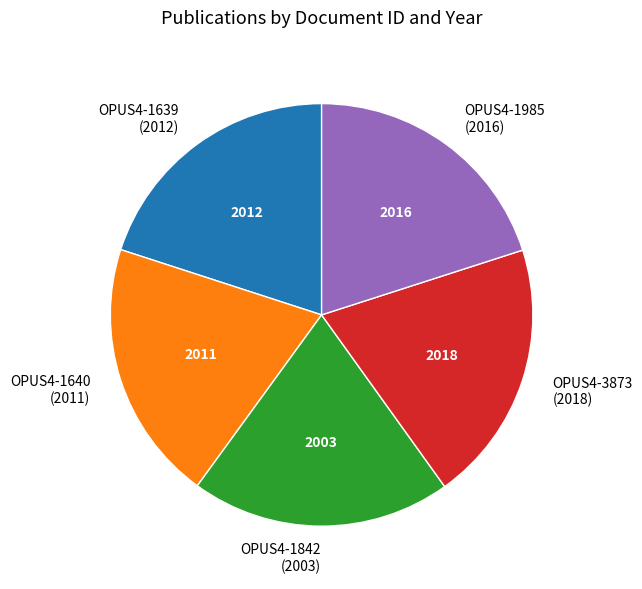

Is there any slice that represents more than half of the pie?

No